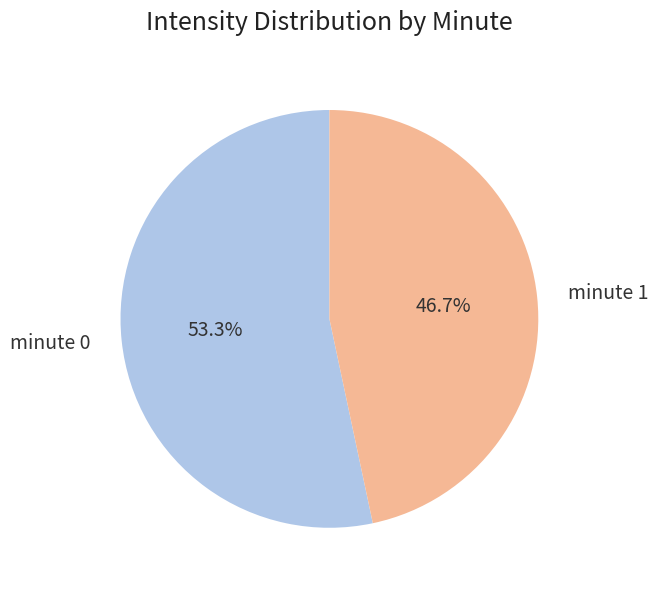

To the nearest percent, what percentage of the pie is minute 1?

47%